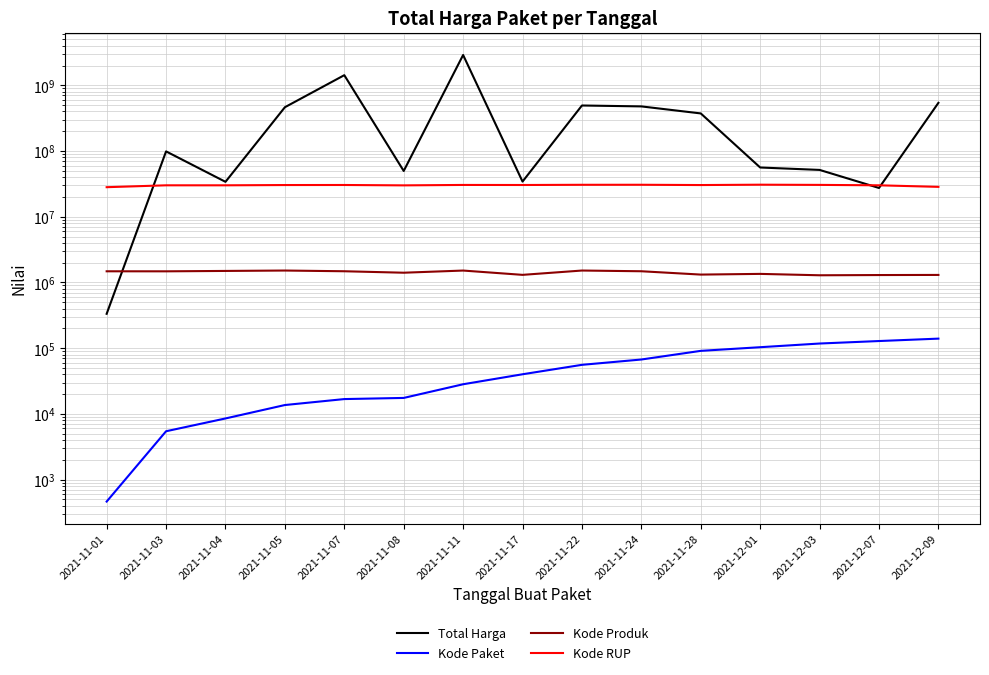

What is the difference between the highest and lowest values at 2021-12-07?

29960518